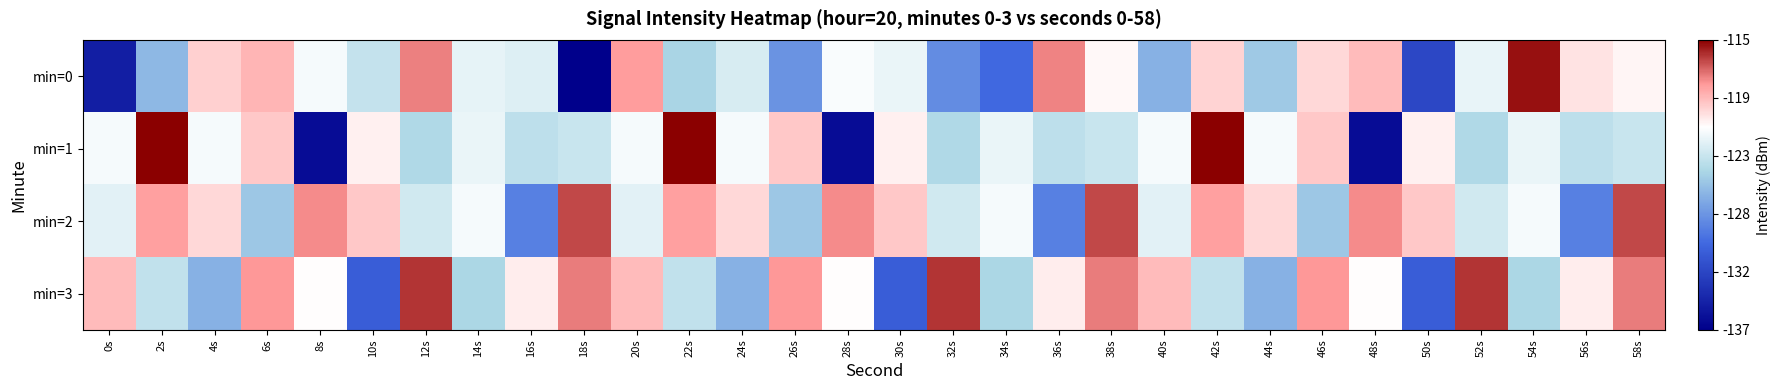

Reading left to right, what are all the values shown in this chart?

min=0: 0s=-134.7	2s=-126.1	4s=-119.9	6s=-119.0	8s=-121.7	10s=-123.7	12s=-117.6	14s=-122.3	16s=-122.6	18s=-136.6	20s=-118.2	22s=-124.7	24s=-122.9	26s=-127.9	28s=-121.6	30s=-122.2	32s=-128.2	34s=-130.0	36s=-117.6	38s=-121.1	40s=-126.5	42s=-120.0	44s=-125.3	46s=-120.1	48s=-119.1	50s=-132.1	52s=-122.2	54s=-115.2	56s=-120.4	58s=-121.0
min=1: 0s=-121.7	2s=-114.8	4s=-121.7	6s=-119.6	8s=-135.8	10s=-120.9	12s=-124.5	14s=-122.2	16s=-123.9	18s=-123.5	20s=-121.7	22s=-114.8	24s=-121.7	26s=-119.6	28s=-135.8	30s=-120.9	32s=-124.5	34s=-122.2	36s=-123.9	38s=-123.5	40s=-121.7	42s=-114.8	44s=-121.7	46s=-119.6	48s=-135.8	50s=-120.9	52s=-124.5	54s=-122.2	56s=-123.9	58s=-123.5
min=2: 0s=-122.5	2s=-118.3	4s=-120.1	6s=-125.4	8s=-117.8	10s=-119.6	12s=-123.2	14s=-121.7	16s=-128.9	18s=-116.4	20s=-122.5	22s=-118.3	24s=-120.1	26s=-125.4	28s=-117.8	30s=-119.6	32s=-123.2	34s=-121.7	36s=-128.9	38s=-116.4	40s=-122.5	42s=-118.3	44s=-120.1	46s=-125.4	48s=-117.8	50s=-119.6	52s=-123.2	54s=-121.7	56s=-128.9	58s=-116.4
min=3: 0s=-119.2	2s=-123.8	4s=-126.5	6s=-118.1	8s=-121.3	10s=-130.7	12s=-115.9	14s=-124.6	16s=-120.8	18s=-117.5	20s=-119.2	22s=-123.8	24s=-126.5	26s=-118.1	28s=-121.3	30s=-130.7	32s=-115.9	34s=-124.6	36s=-120.8	38s=-117.5	40s=-119.2	42s=-123.8	44s=-126.5	46s=-118.1	48s=-121.3	50s=-130.7	52s=-115.9	54s=-124.6	56s=-120.8	58s=-117.5